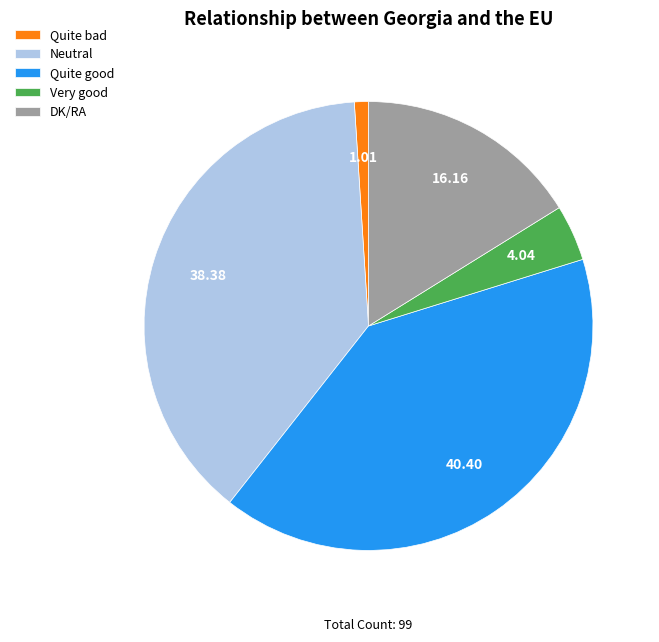

Do Quite bad and Neutral together represent more than half of the pie?

No